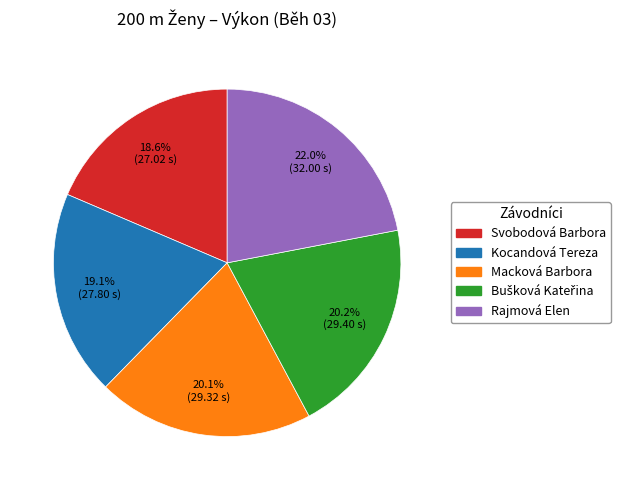

To the nearest percent, what percentage of the pie is Svobodová Barbora?

19%